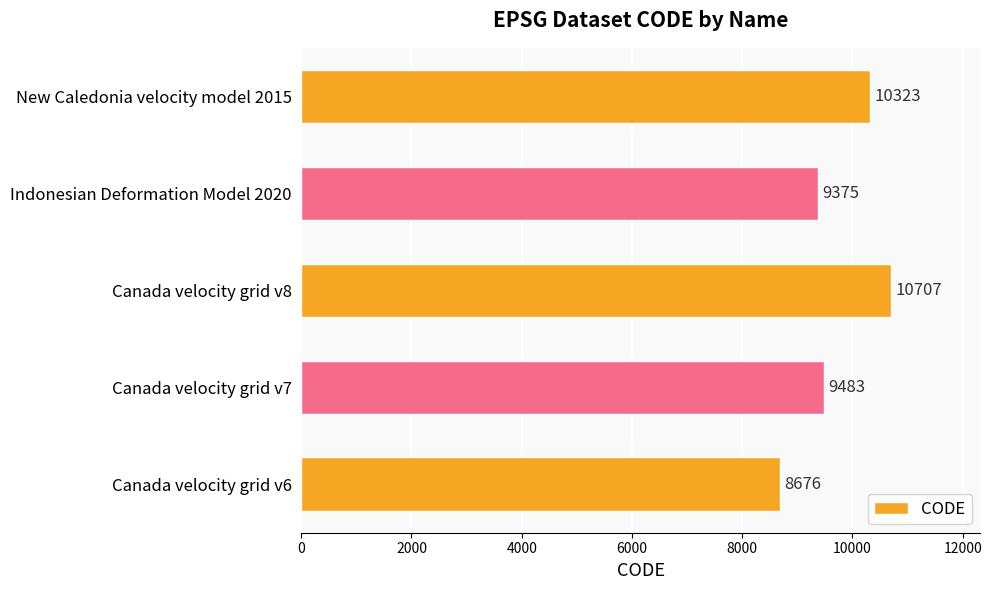

Which label corresponds to the largest value in the chart?

Canada velocity grid v8